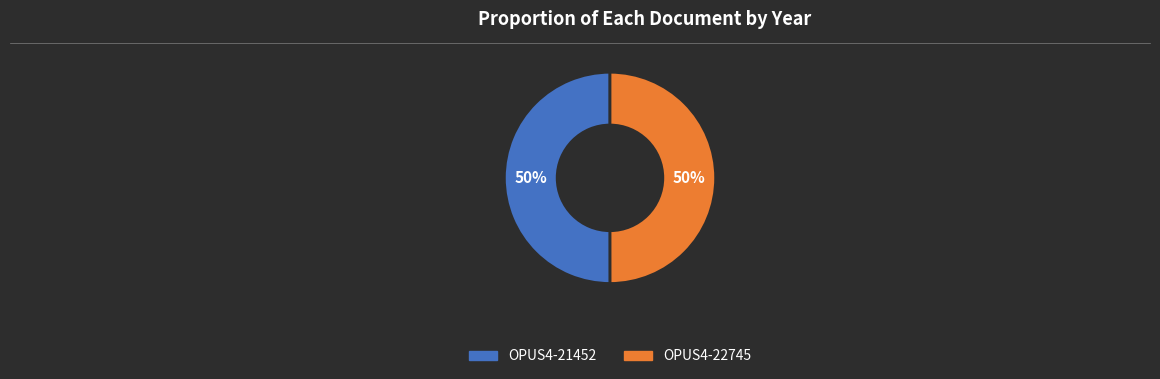

The OPUS4-21452 slice represents 50% of the pie. True or false?

True